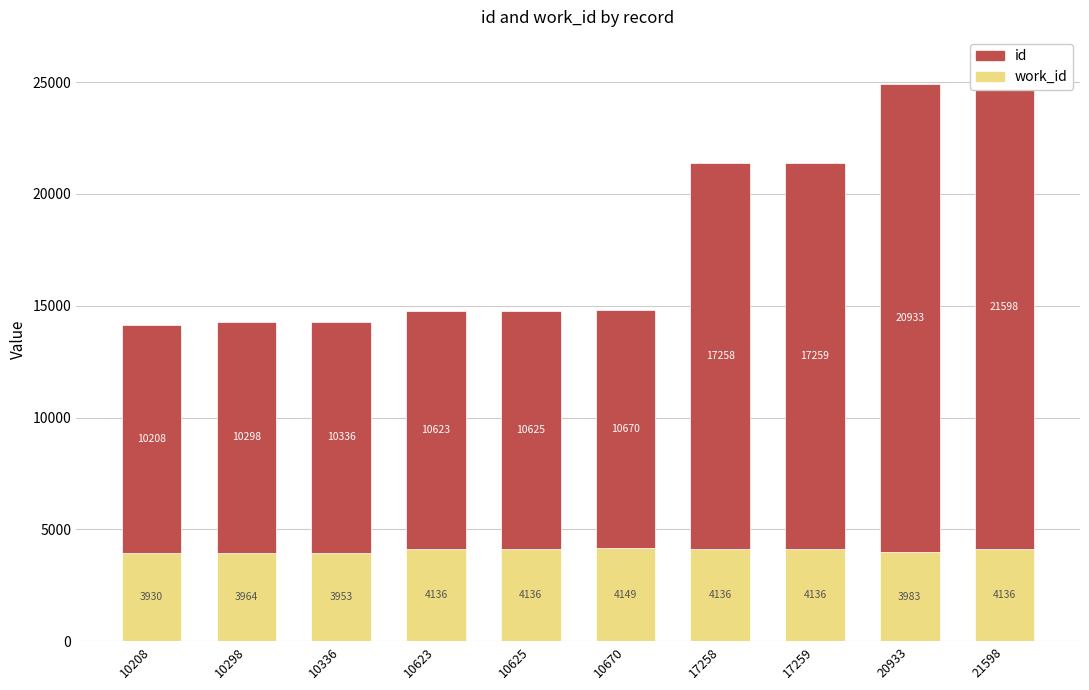

What is the difference between the maximum and second lowest values in the work_id series?

196